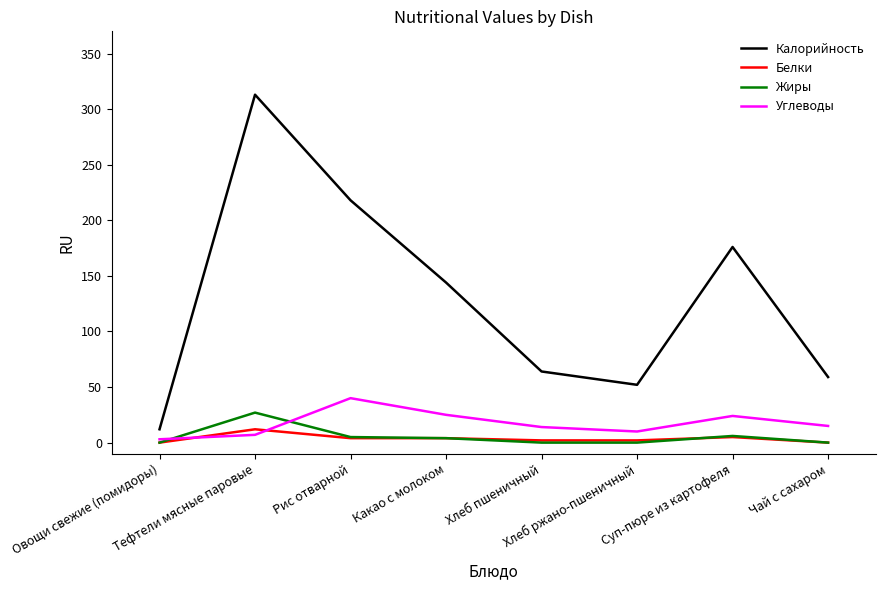

After their last crossing, which series has the higher values: Углеводы or Жиры?

Углеводы